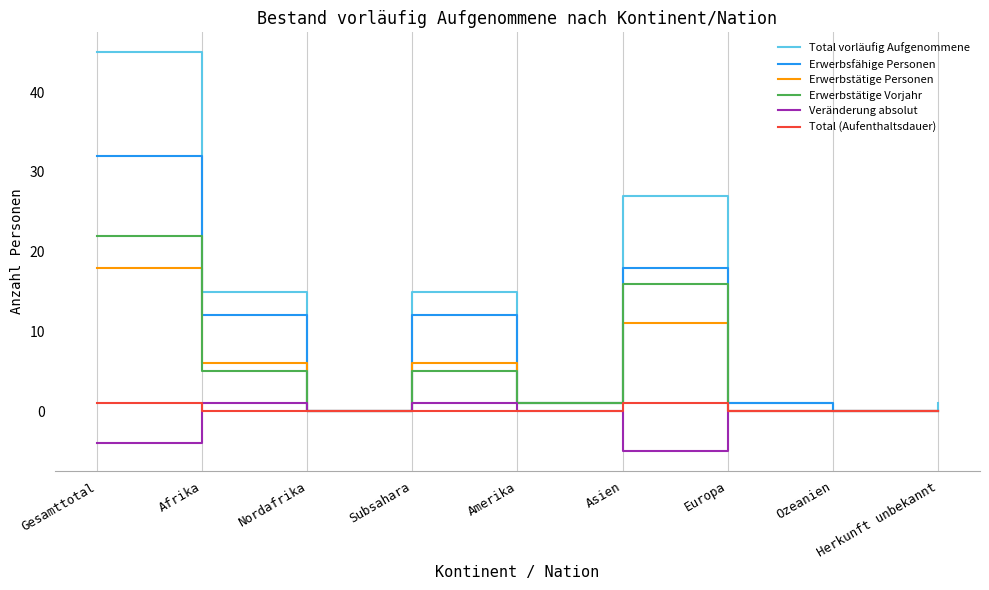

True or false: Erwerbstätige Vorjahr has more than 0 points higher than both neighbors.

True